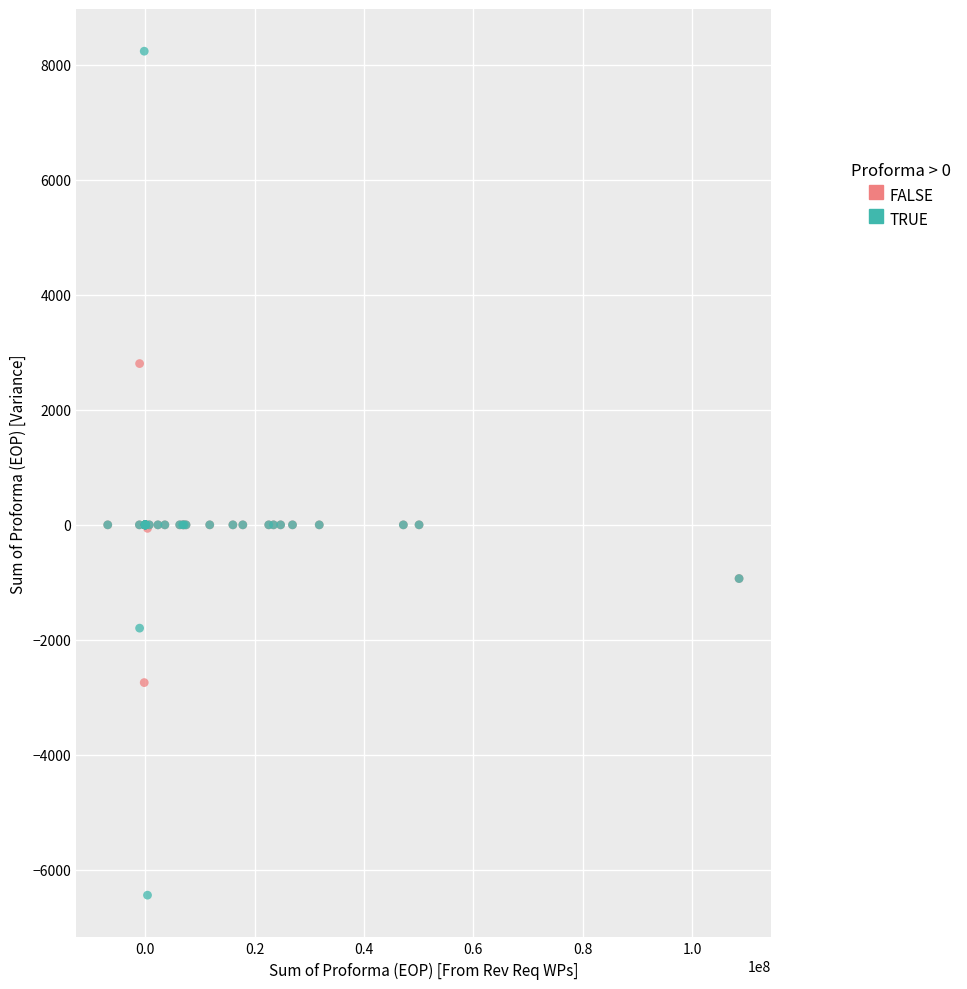

Which series reaches the minimum Y coordinate?

TRUE